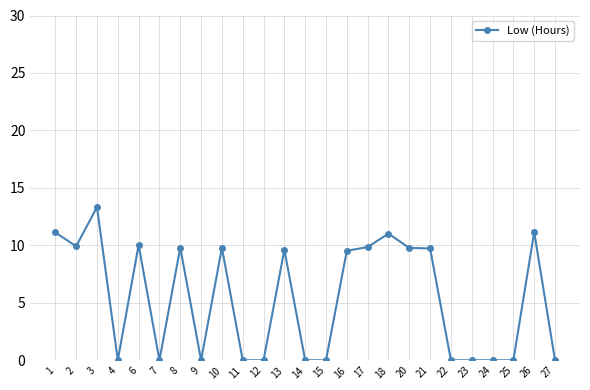

Between 6 and 22, which is larger?

6